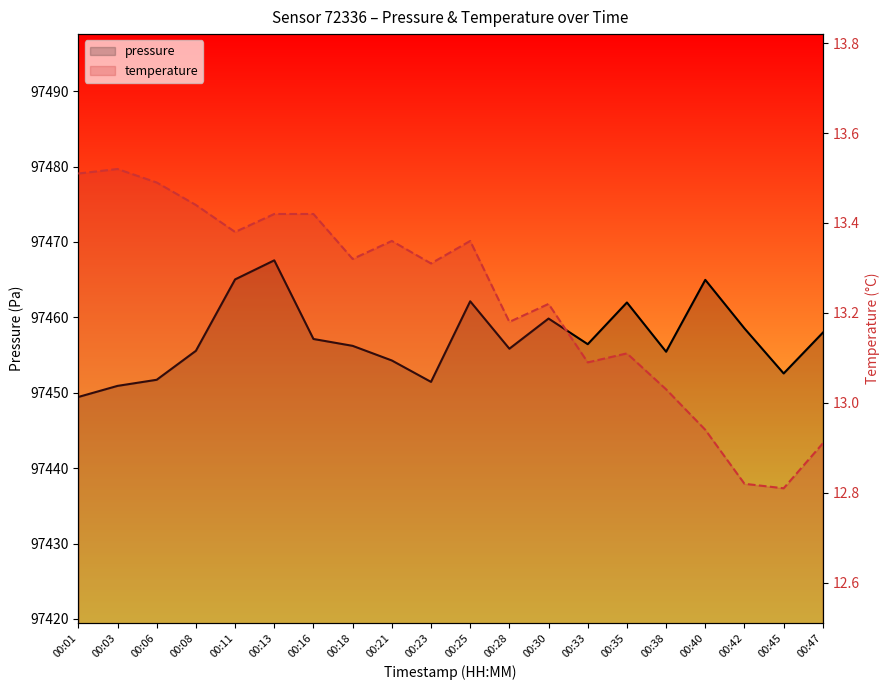

What is the difference between the maximum and second lowest values in the pressure series?

16.6